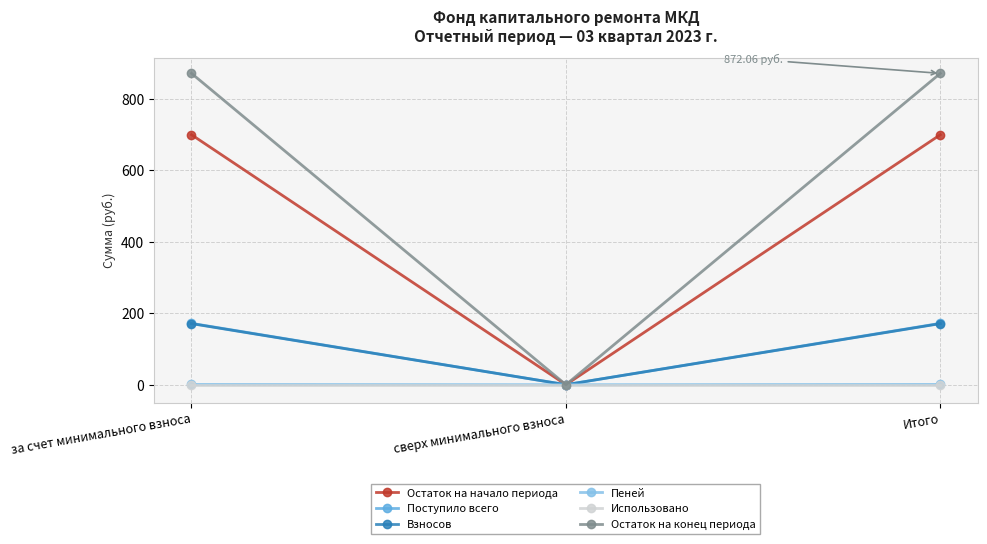

Does the chart have visible grid lines?

Yes